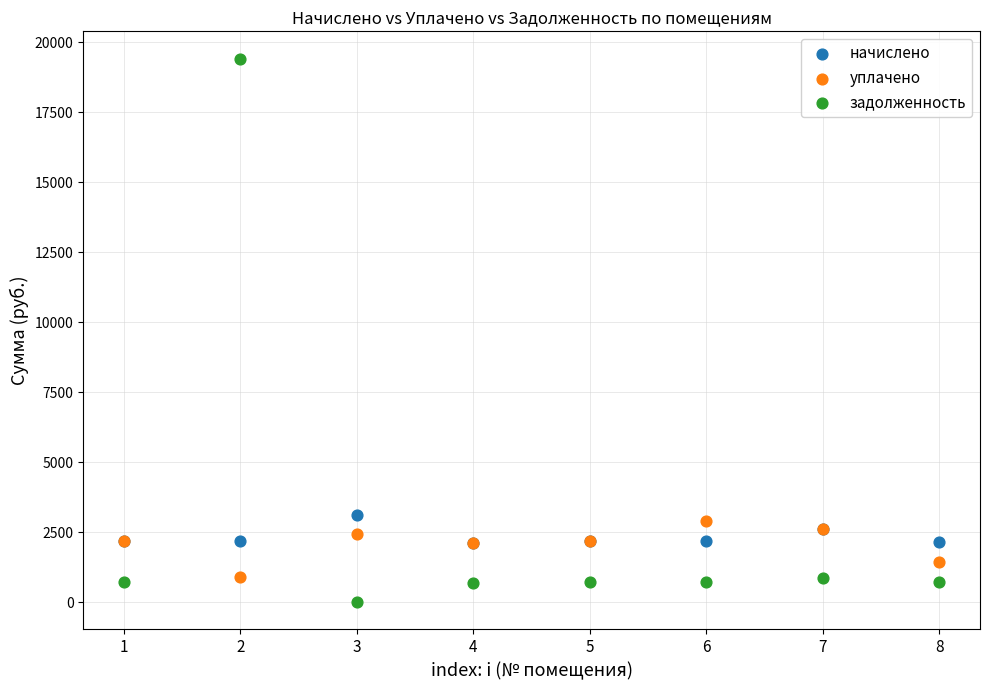

Which series contains the lowest Y value?

задолженность